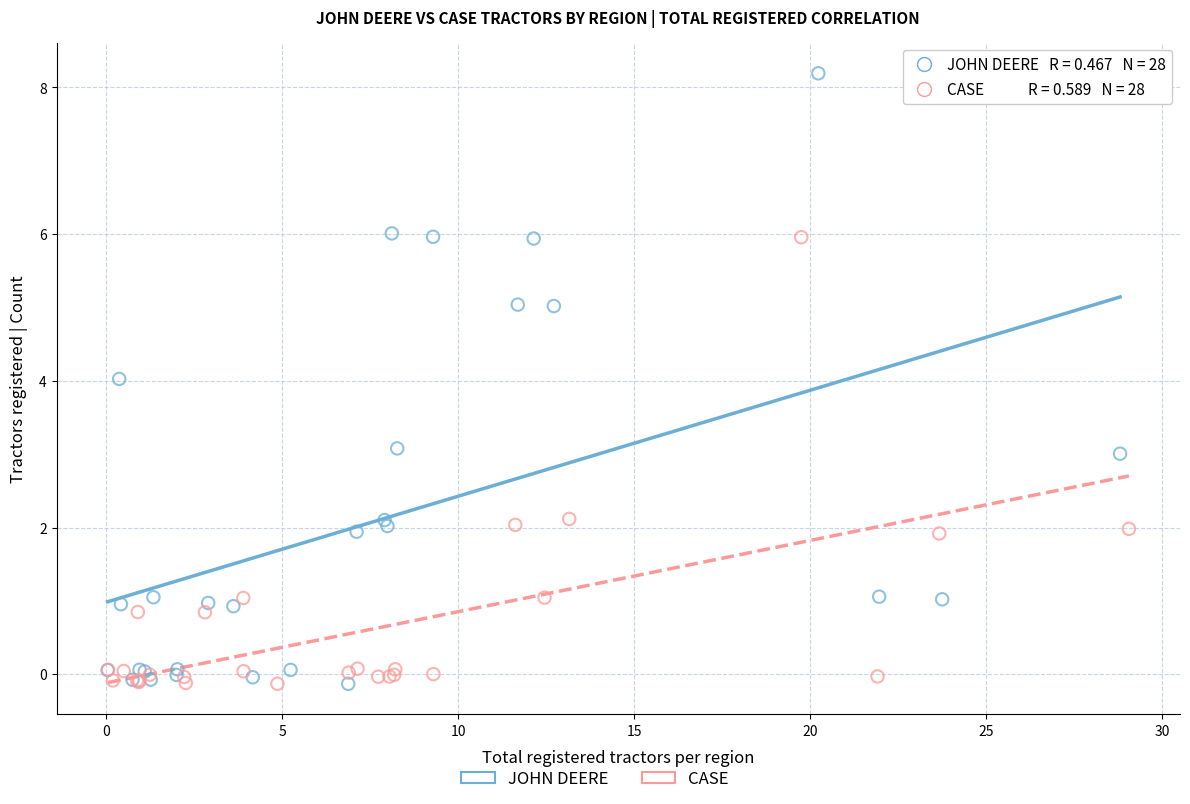

Which series contains the highest Y value?

JOHN DEERE